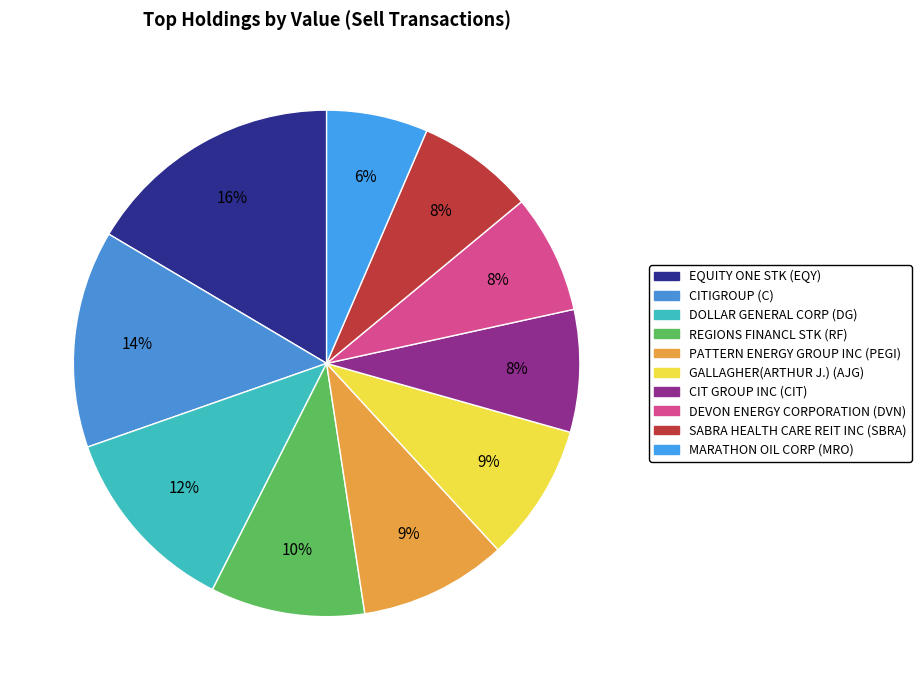

What percentage do PATTERN ENERGY GROUP INC and GALLAGHER(ARTHUR J.) together represent?

18.2%